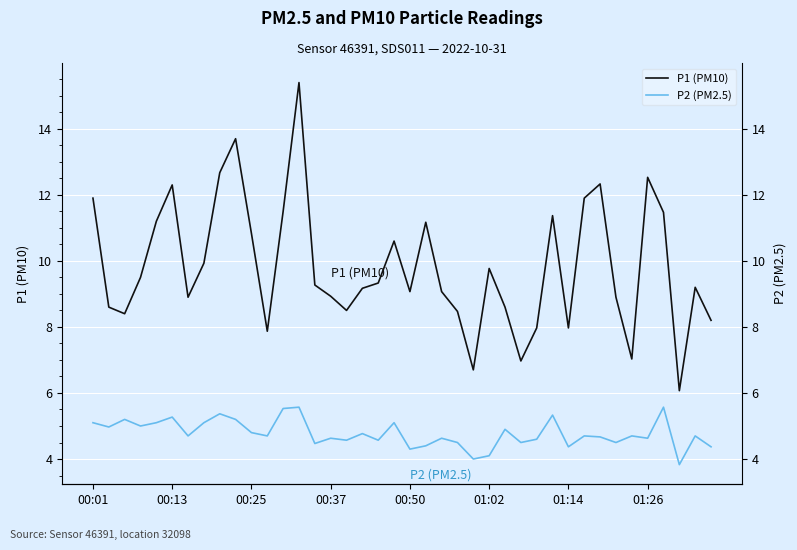

Does the chart display data point markers on the line(s)?

No